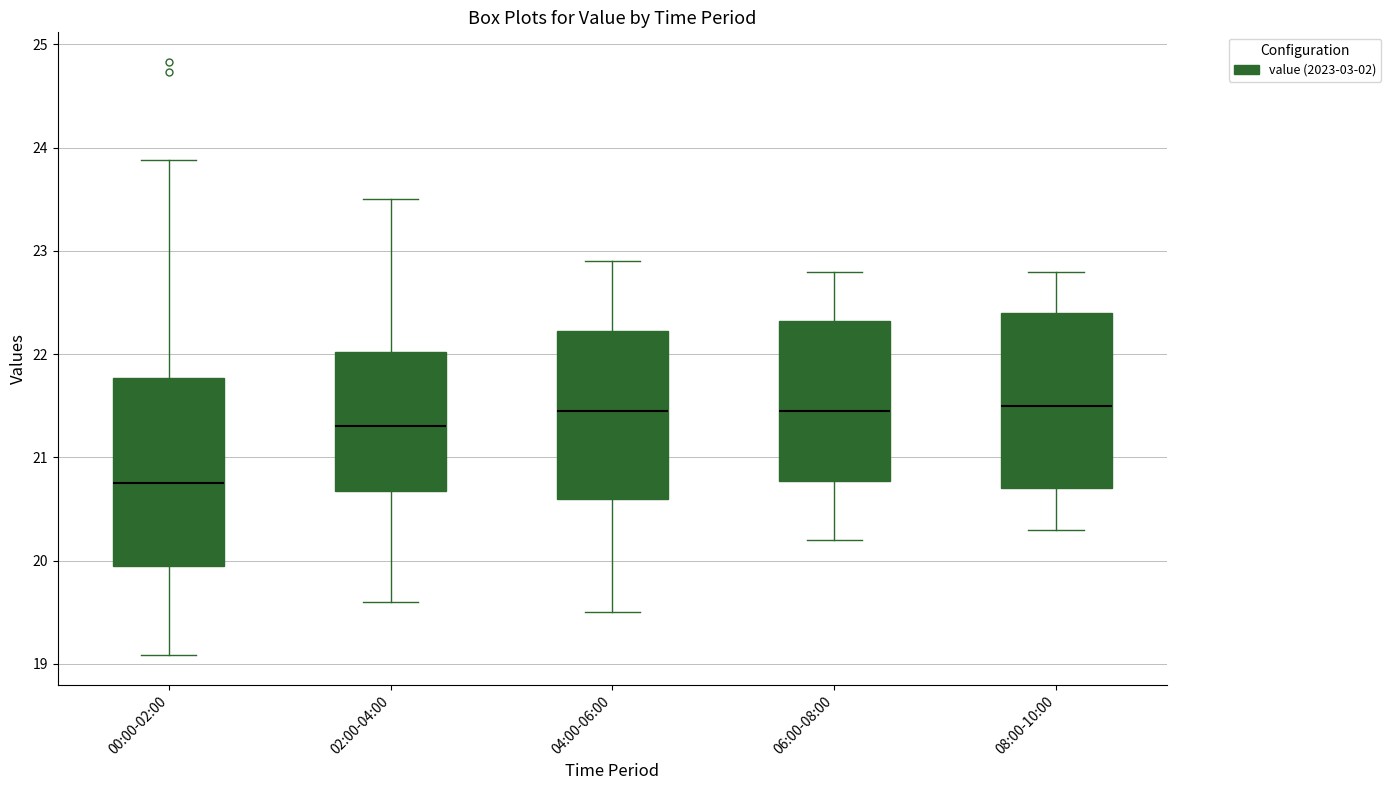

Comparing the boxes themselves (not the whiskers), which one is the tallest?

00:00-02:00